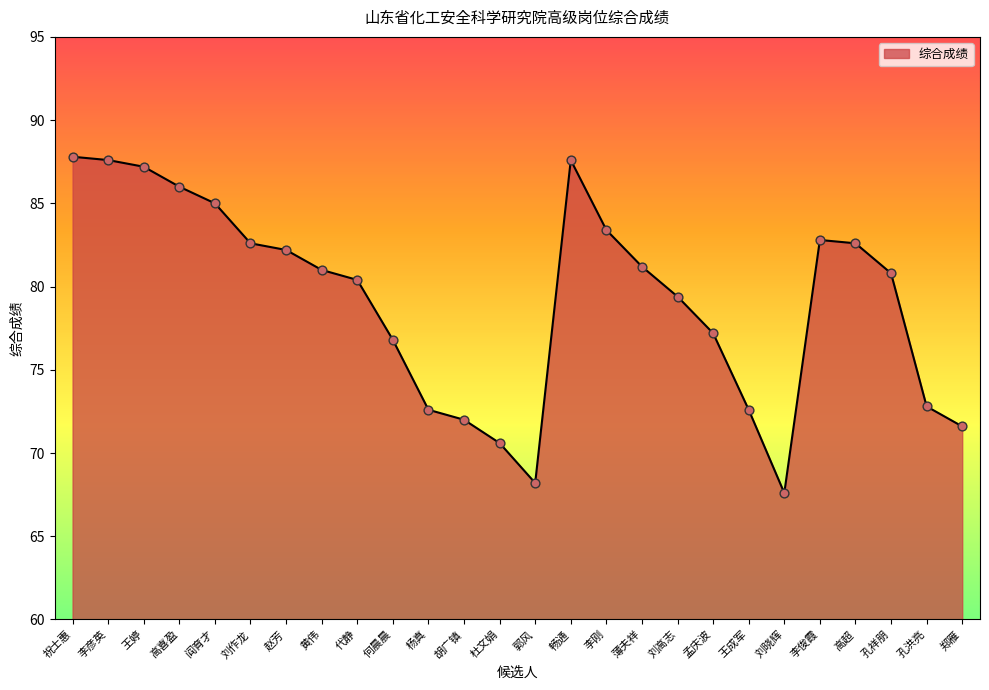

What is the change in value from 刘作龙 to 李俊霞?

+0.2